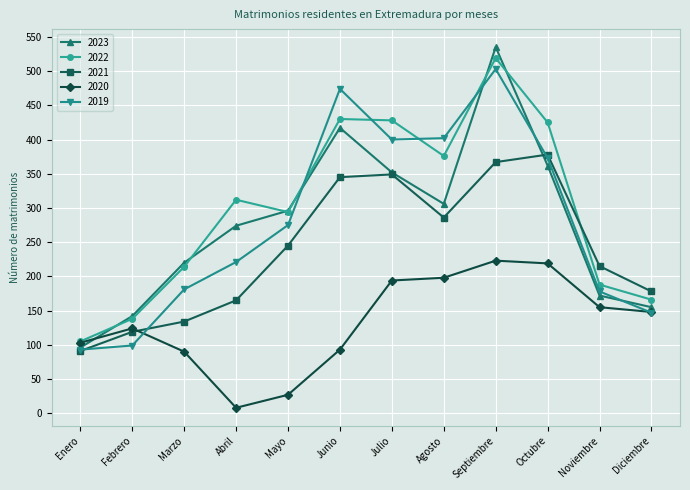

What is the value of the 2020 point at the 7th from the left?

194